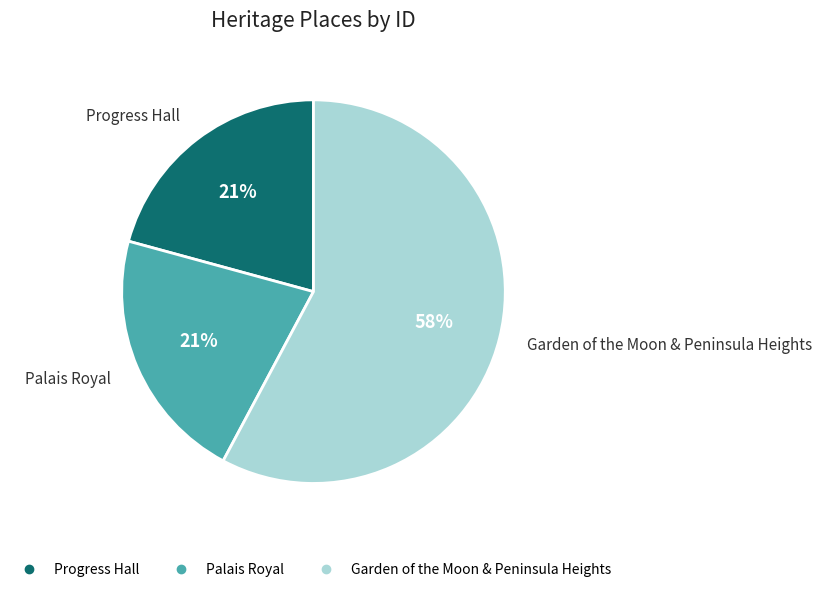

Count the number of slices in the pie.

3